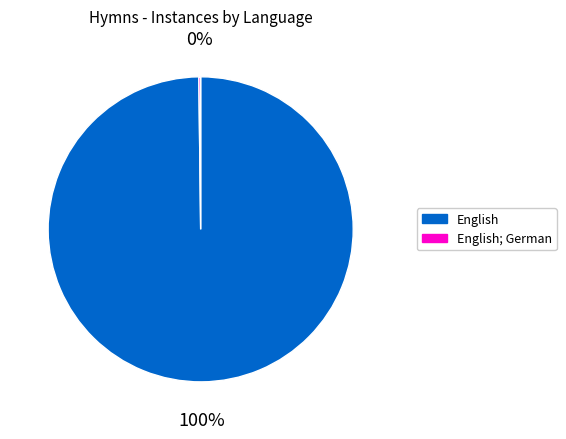

Which category accounts for the majority?

English